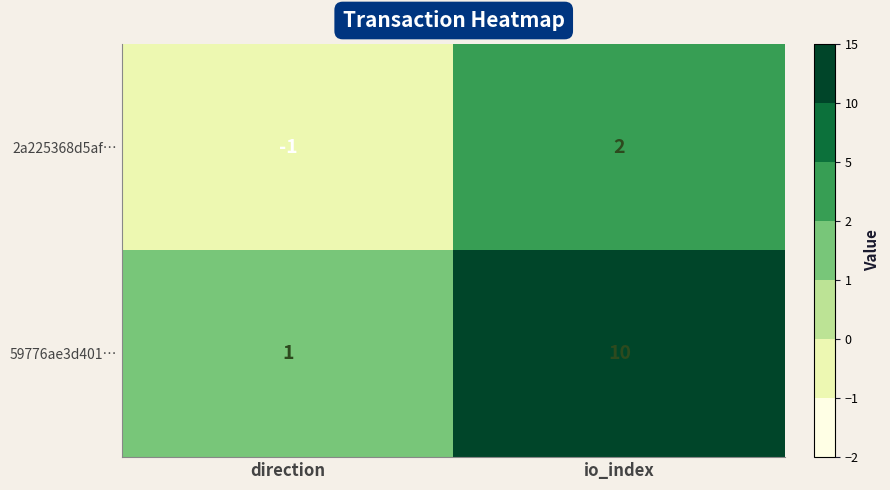

Which series has the largest total across all categories?

59776ae3d401…